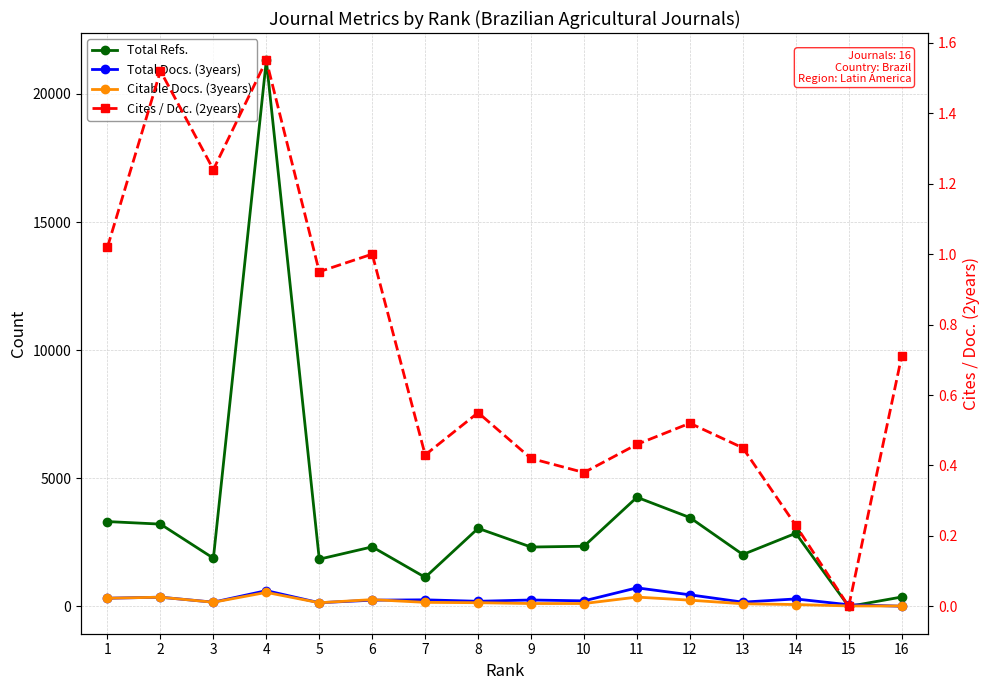

Which series has the widest spread of values?

Total Refs.